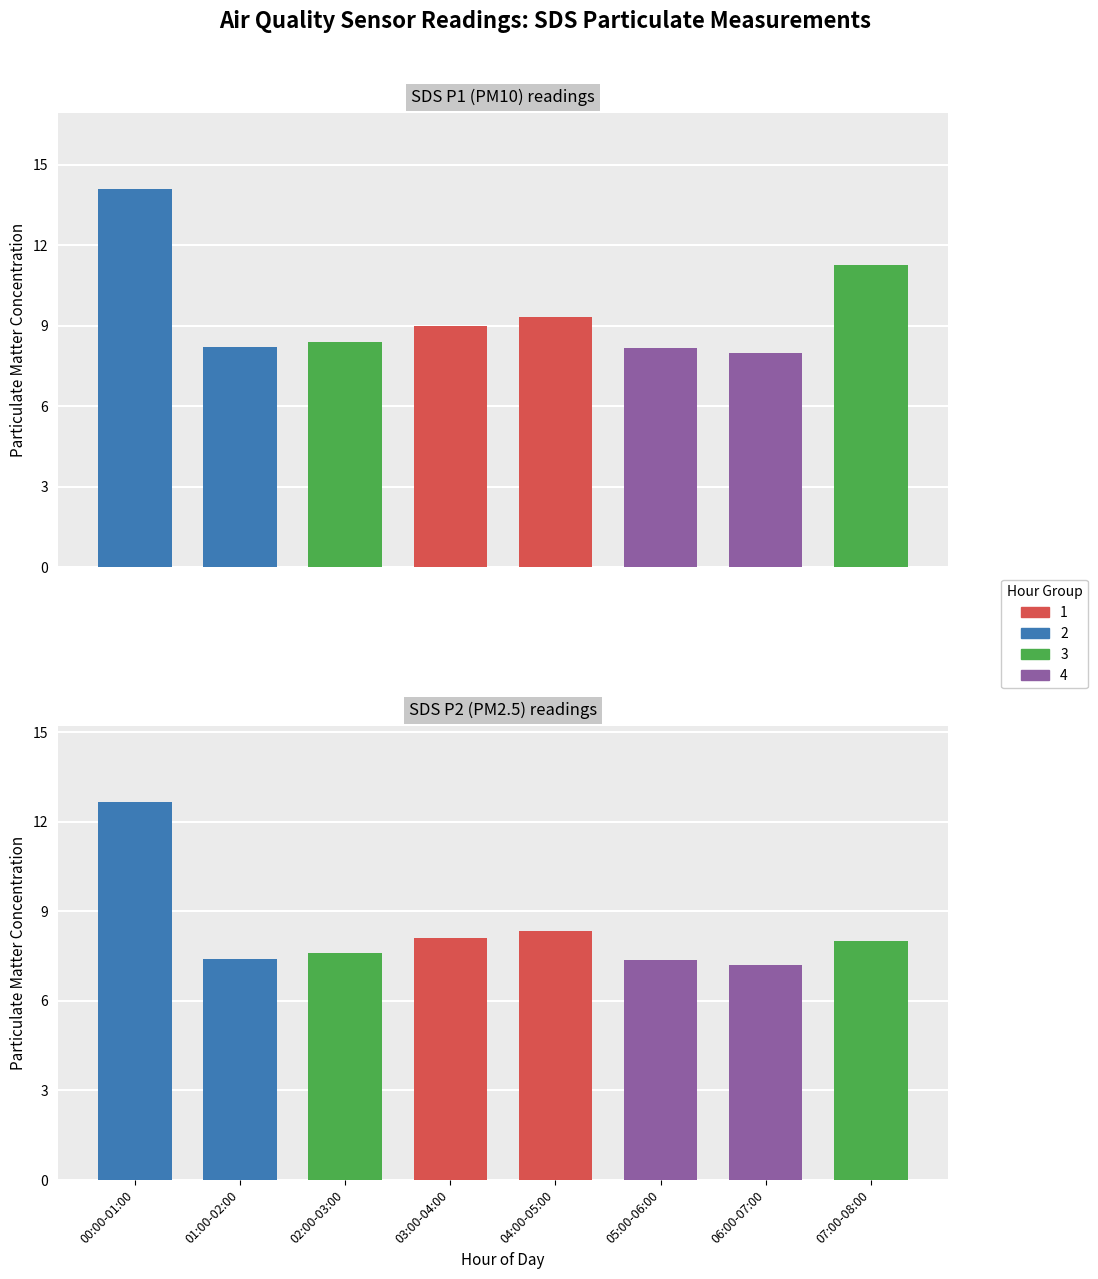

Read the SDS_P1 value at 06:00-07:00.

8.0